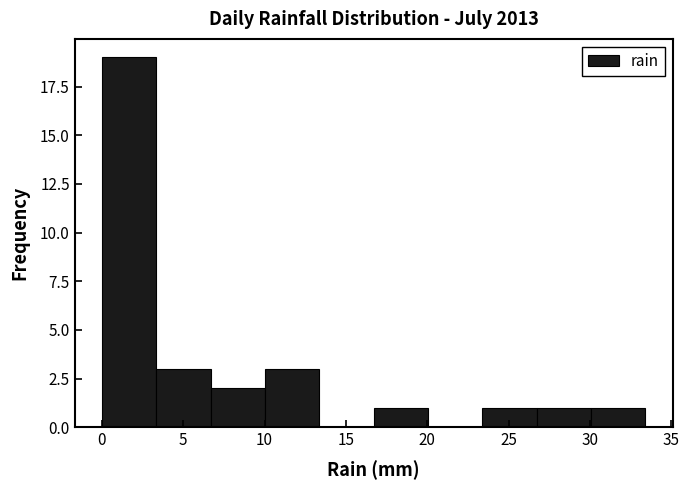

Reading left to right, list every bar in this chart as the range it spans on the x-axis followed by its height. Neither the bar edges nor the heights are printed on the chart, so give them approximately, as read against the axes.

0.0 to 3.5: 19
3.5 to 6.5: 3
6.5 to 10.0: 2
10.0 to 13.5: 3
13.5 to 16.5: 0
16.5 to 20.0: 1
20.0 to 23.5: 0
23.5 to 26.5: 1
26.5 to 30.0: 1
30.0 to 33.5: 1